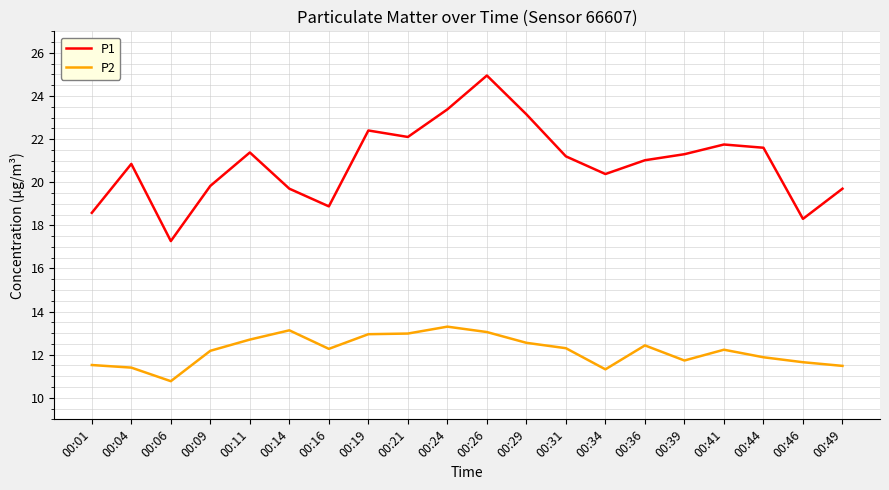

What is the sum of the P1 values at 00:31 and 00:24?

44.6